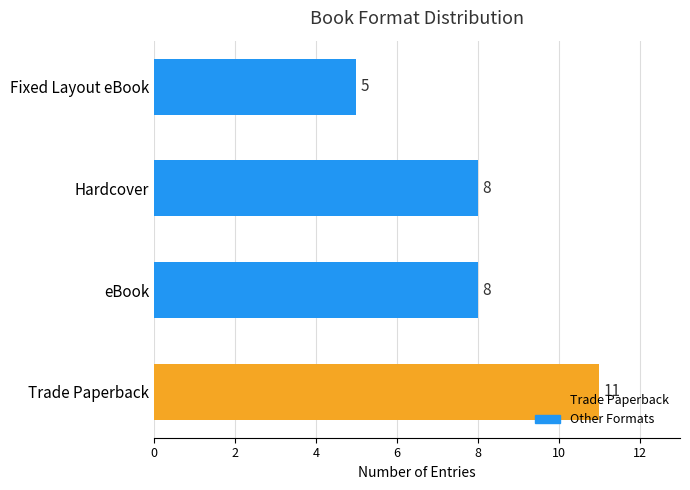

Which has a higher value, Trade Paperback or eBook?

Trade Paperback